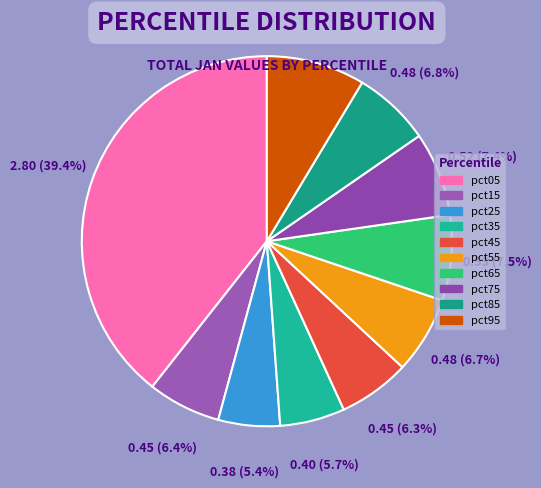

Does pct65 represent more than half of the total?

No